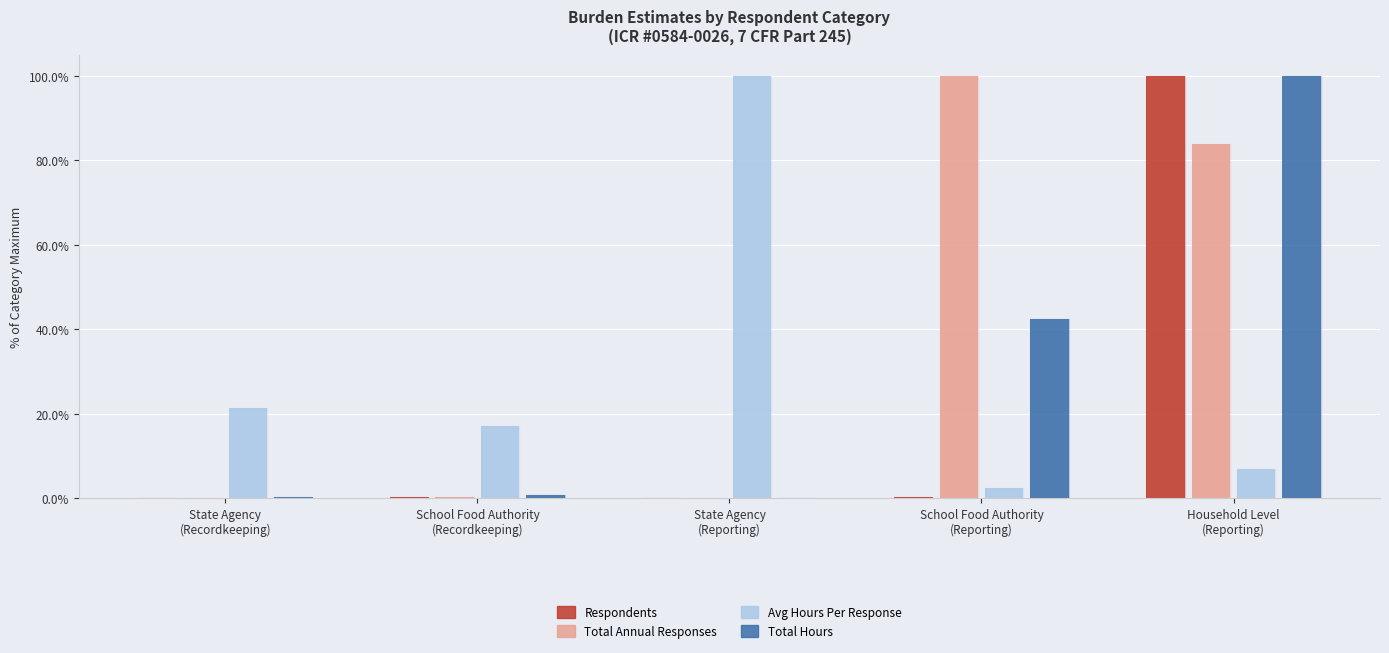

What is the sum of the Avg Hours Per Response values at School Food Authority
(Recordkeeping) and State Agency
(Reporting)?

117.1